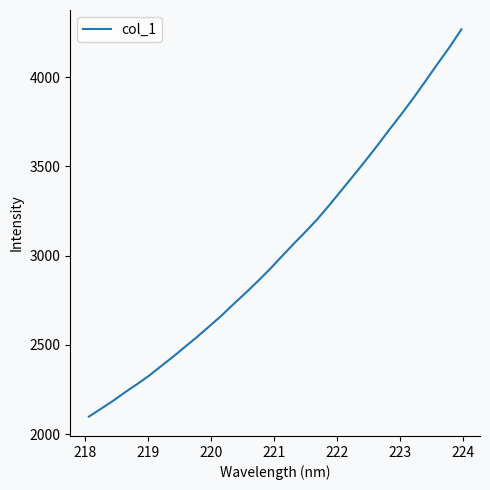

What is the smallest value displayed?

2097.8